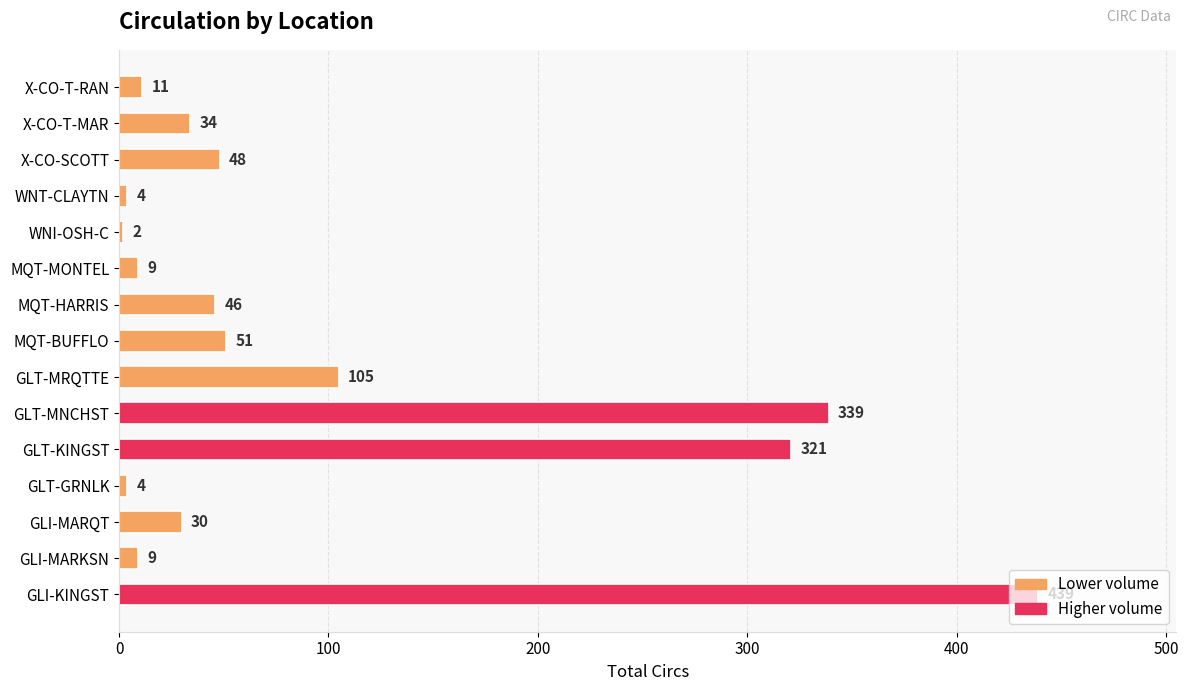

The value at GLI-MARKSN is 9. True or false?

True